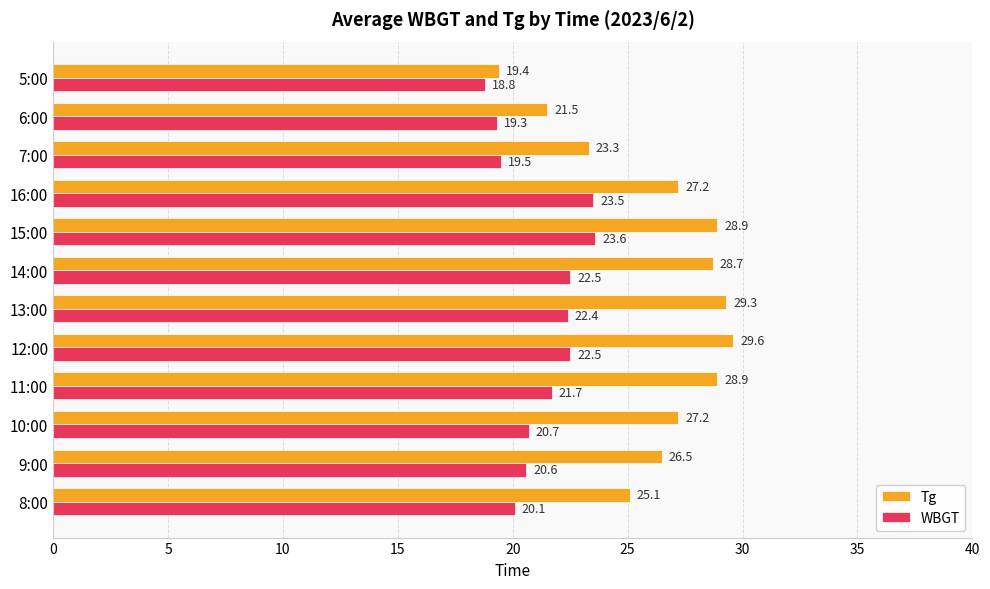

Between 11:00 and 13:00, which series saw the biggest shift?

WBGT